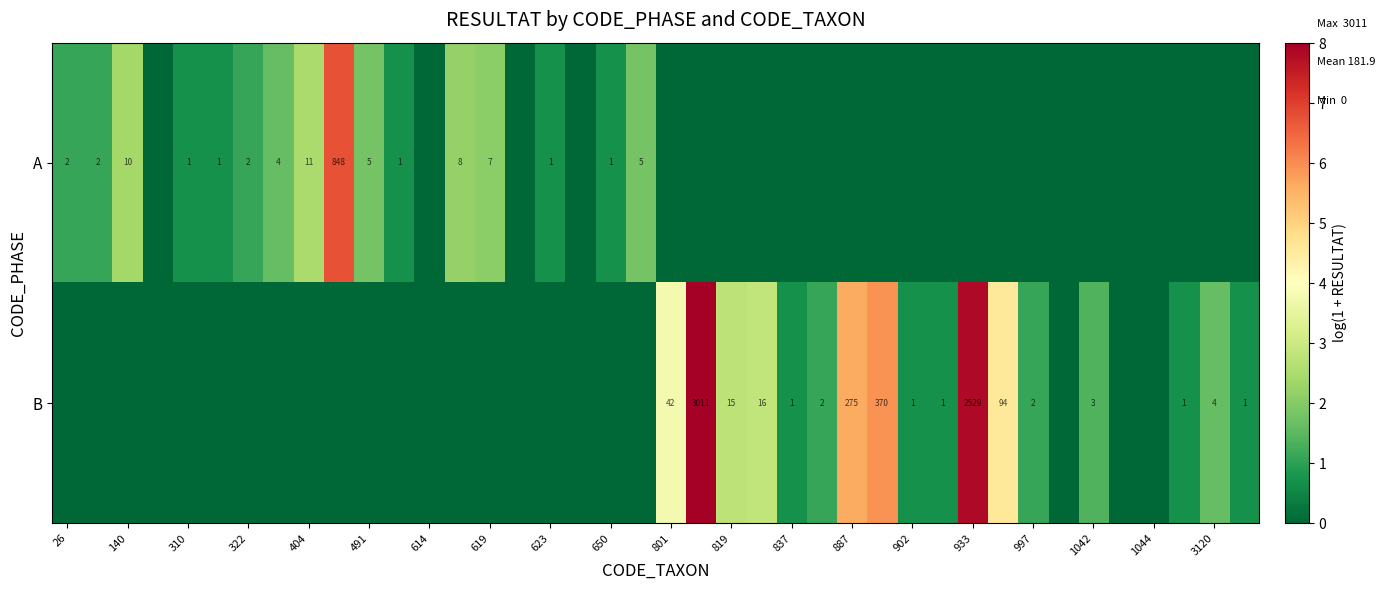

The value of B at 1042 is 5. True or false?

False